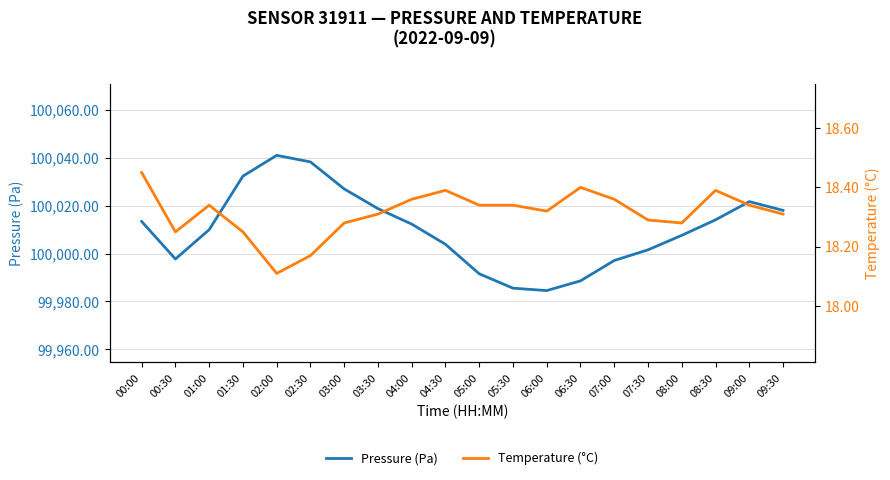

What value does the Pressure (Pa) series have at 06:30?

99988.6